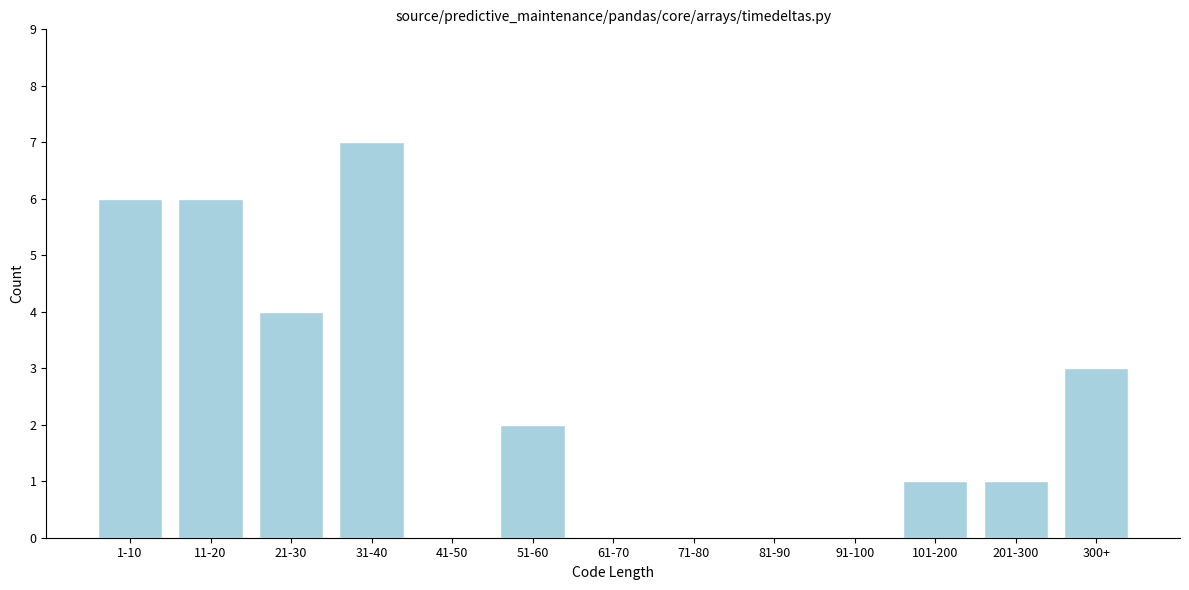

Reading left to right, extract all data points from this chart.

1-10=6	11-20=6	21-30=4	31-40=7	41-50=0	51-60=2	61-70=0	71-80=0	81-90=0	91-100=0	101-200=1	201-300=1	300+=3